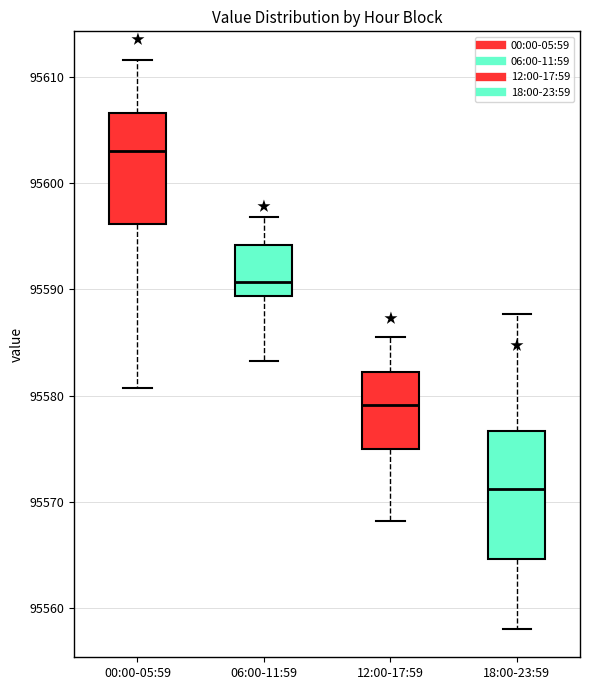

Reading left to right, transcribe this box plot: for each box, give where its median line is, the range the box spans, and where its two whiskers end, as read against the y-axis. The values are not printed on the chart, so give them approximately, as read against the axis.

00:00-05:59: median 95603, box 95596 to 95607, whiskers 95581 to 95612
06:00-11:59: median 95591, box 95589 to 95594, whiskers 95583 to 95597
12:00-17:59: median 95579, box 95575 to 95582, whiskers 95568 to 95586
18:00-23:59: median 95571, box 95565 to 95577, whiskers 95558 to 95588